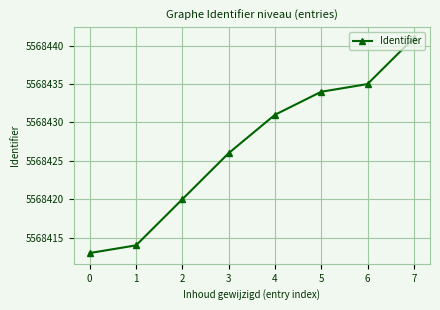

What is the approximate value at 0, to the nearest 10?

5568410